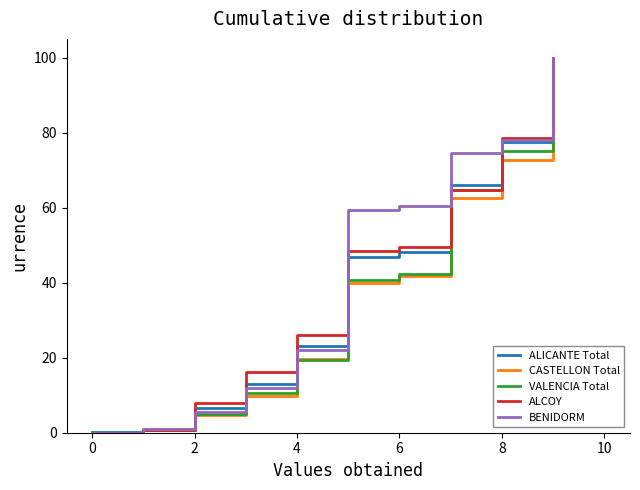

What are all the series names shown in the legend?

ALICANTE Total, CASTELLON Total, VALENCIA Total, ALCOY, BENIDORM